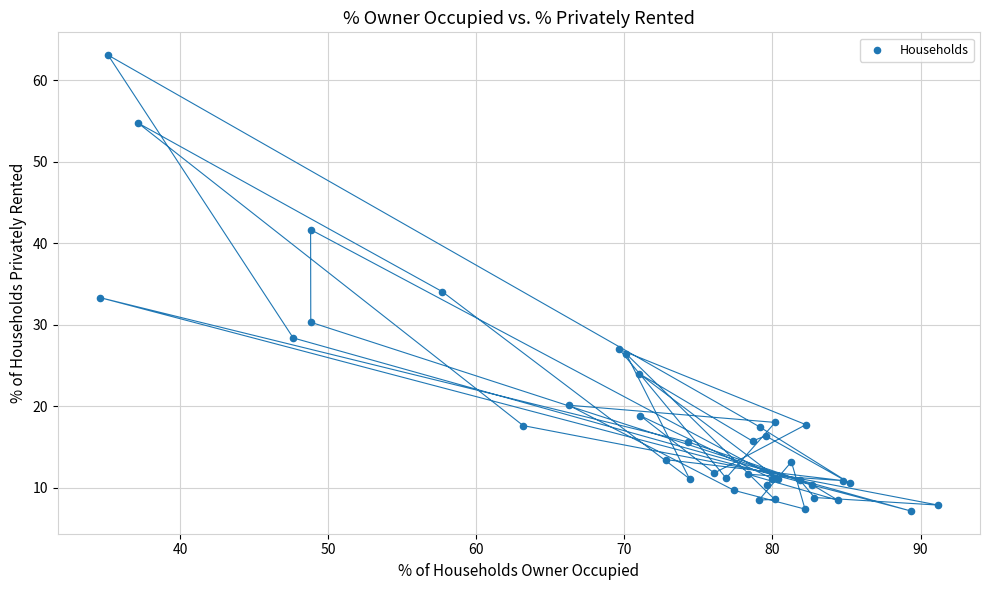

What Y value in the scatter plot is closest to 35?

34.1